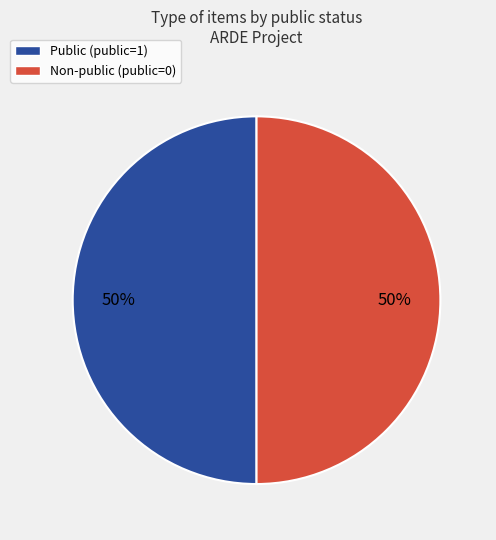

To the nearest percent, what is the average slice percentage?

50%